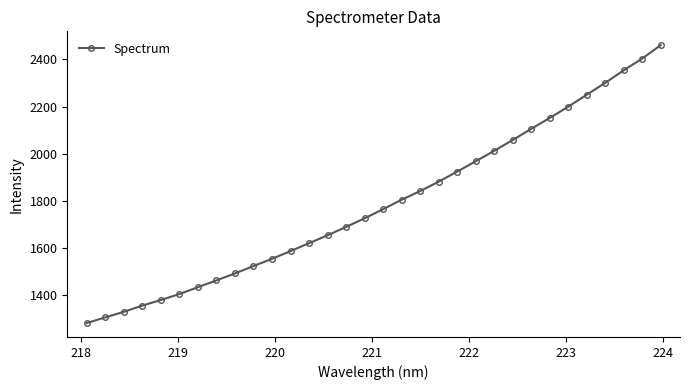

What is the smallest value displayed?

1280.5